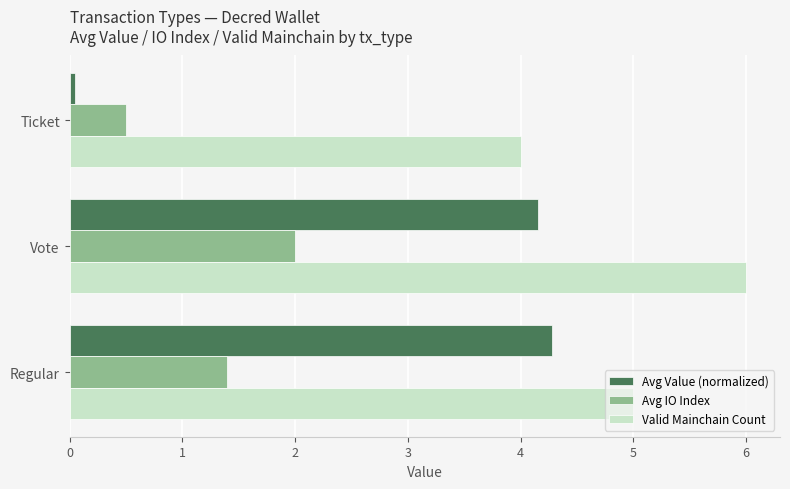

True or false: Avg Value (normalized) has a value of 4.2 at Vote.

True